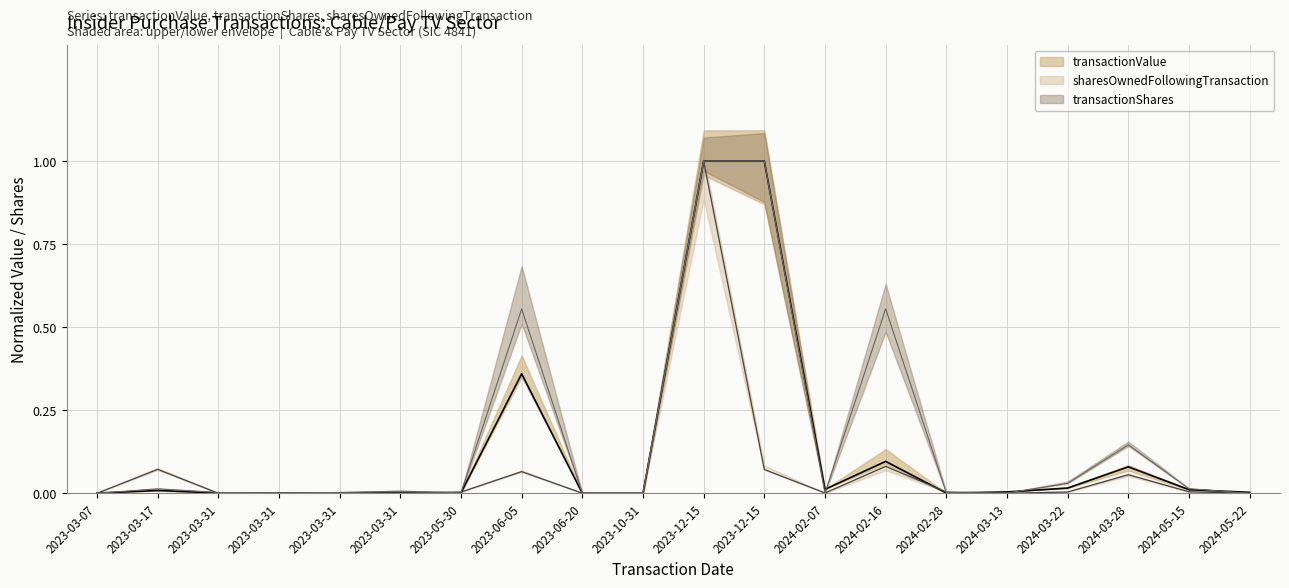

How many positive values does the transactionValue series have?

19